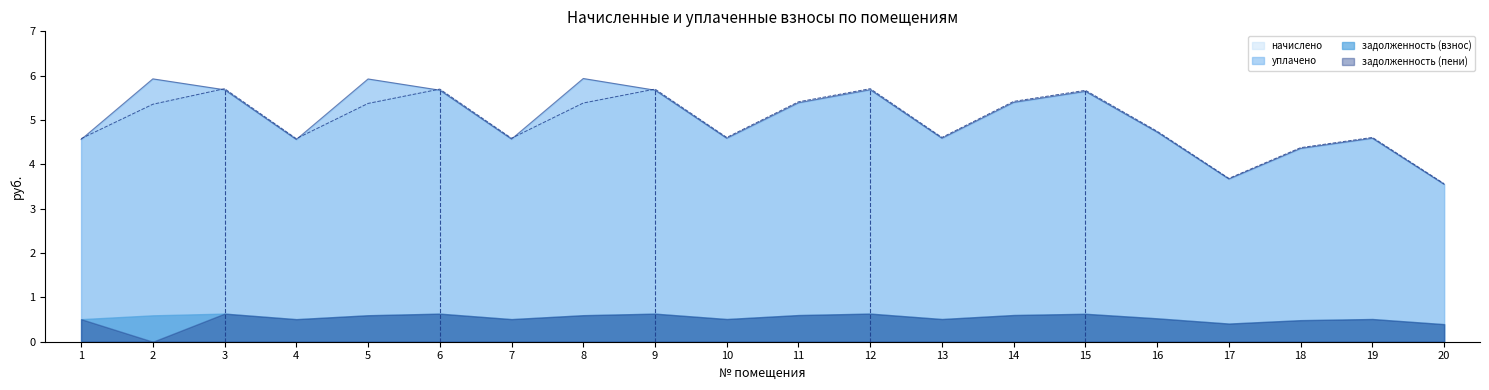

The уплачено series shows 8.0 at 12. True or false?

False